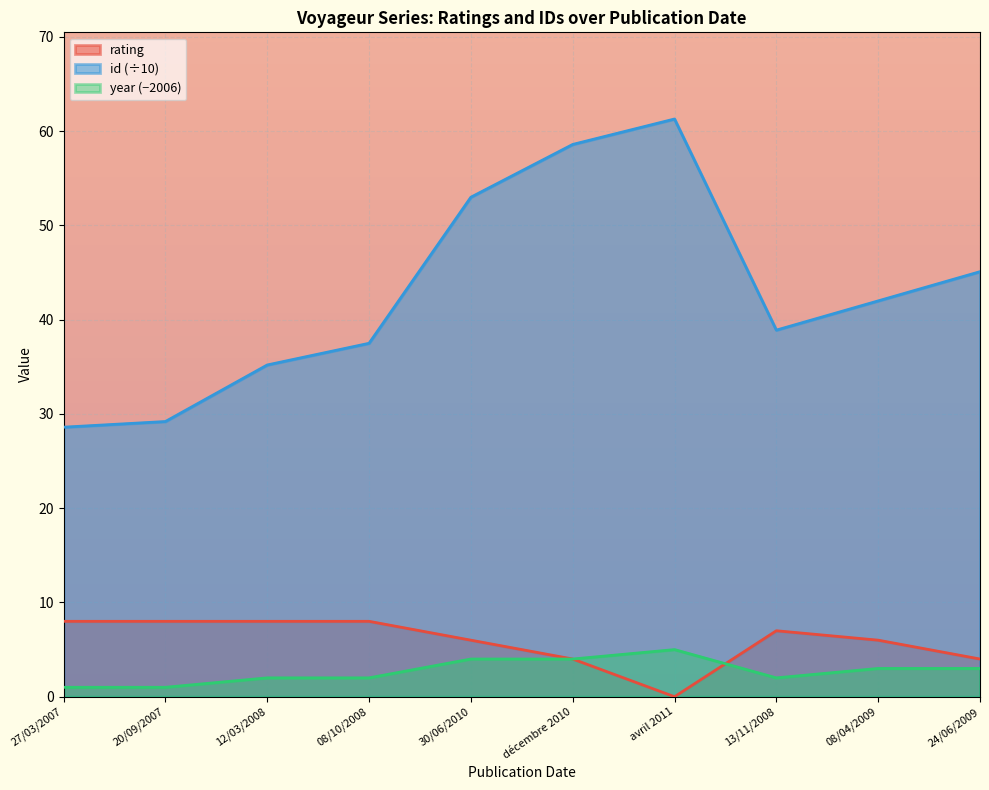

How many categories are shown in the chart?

10